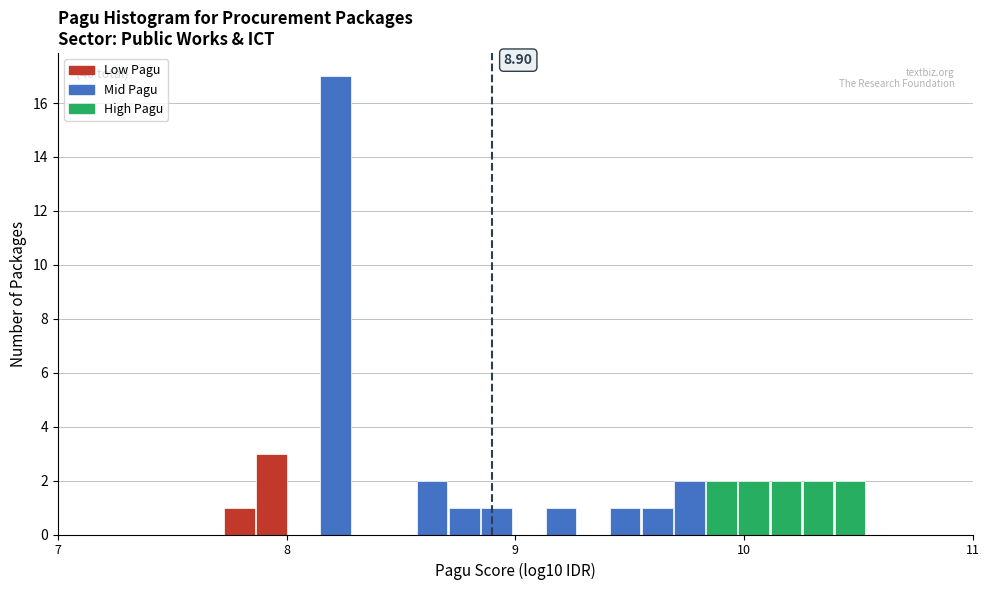

Read against the x-axis, roughly where is the centre of the tallest bar?

8.2